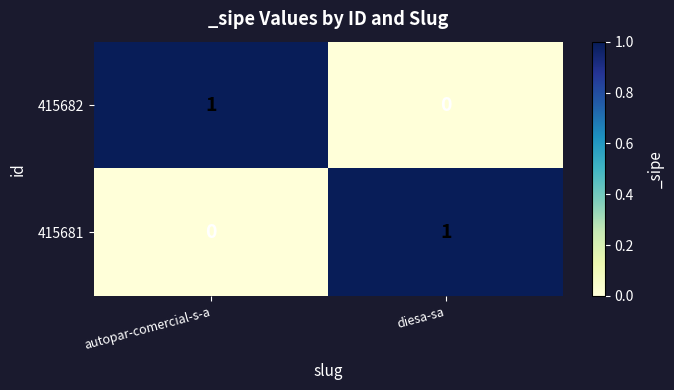

How many data points does each series have?

2